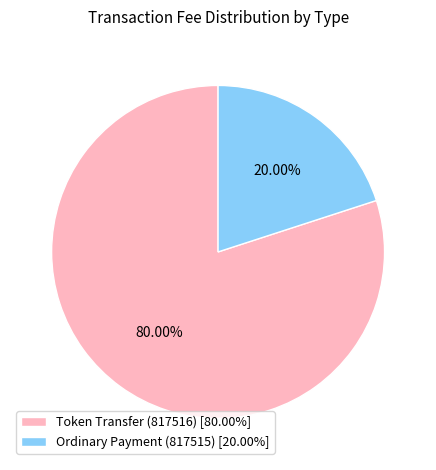

Rank the categories by value from lowest to highest.

Ordinary Payment (817515), Token Transfer (817516)